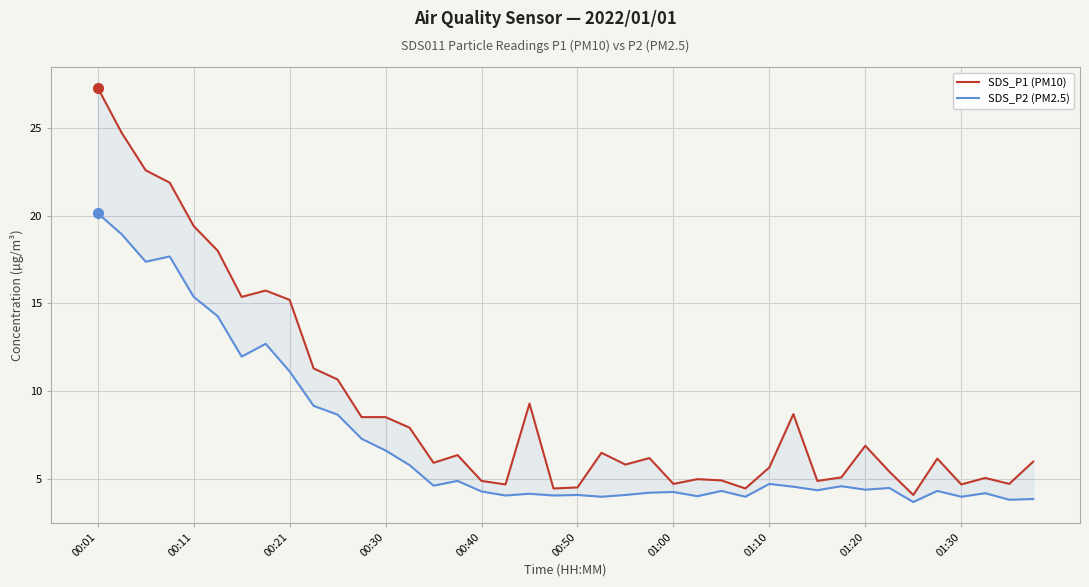

At which category is the sum across all series the highest?

00:01